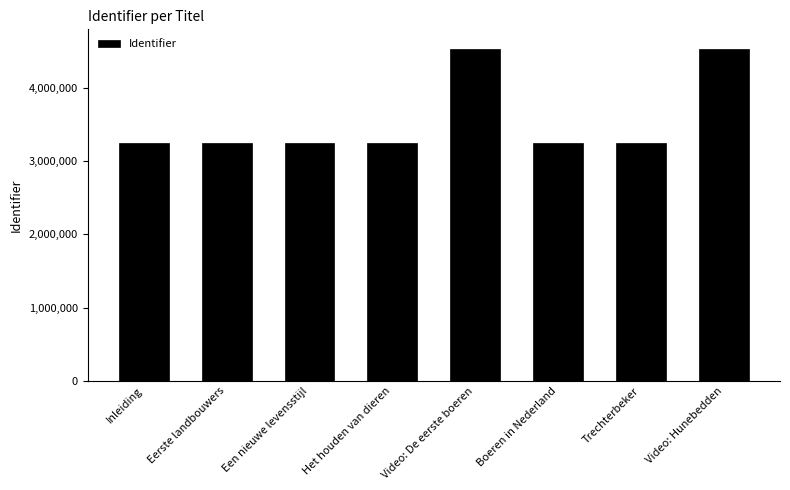

What is the change in value from Inleiding to Boeren in Nederland?

+15